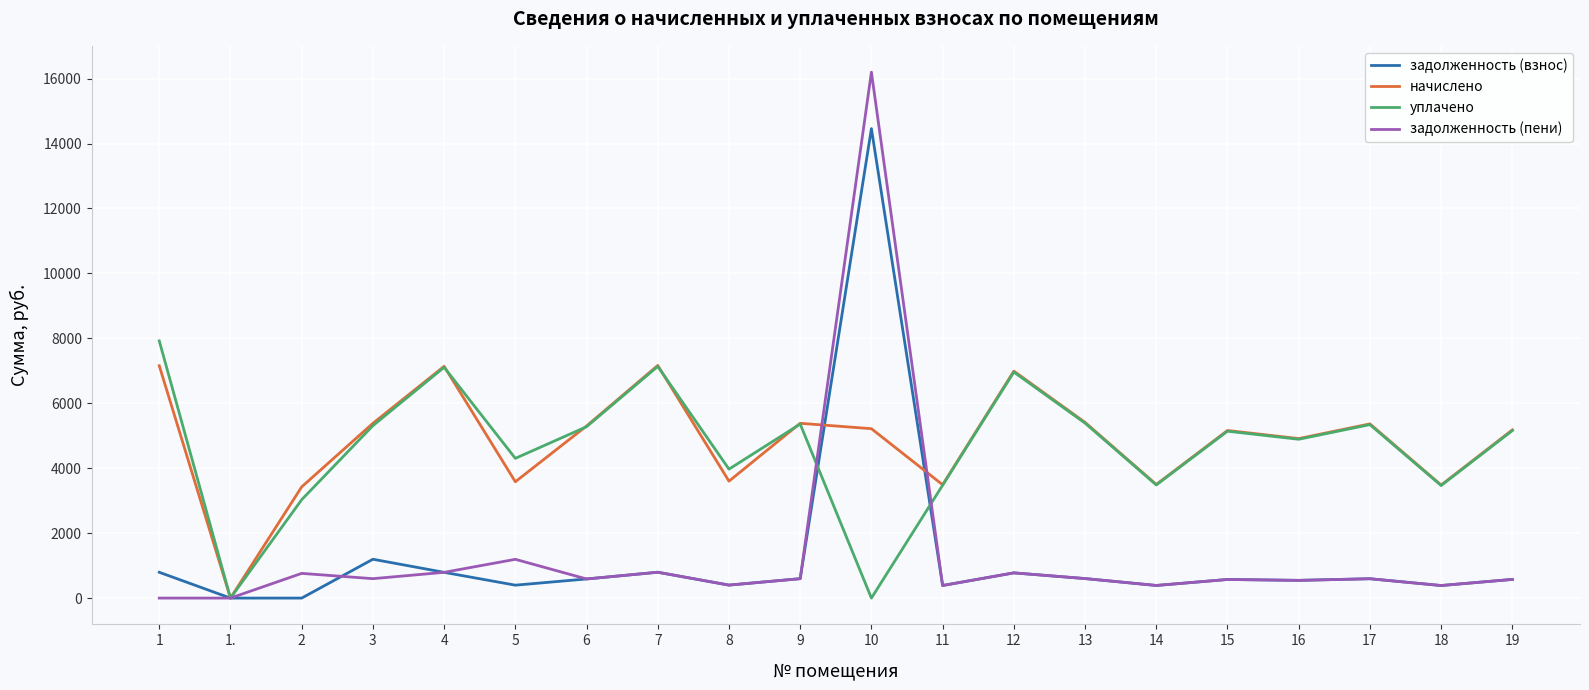

Rank the series by their maximum value, from highest to lowest.

задолженность (пени), задолженность (взнос), уплачено, начислено